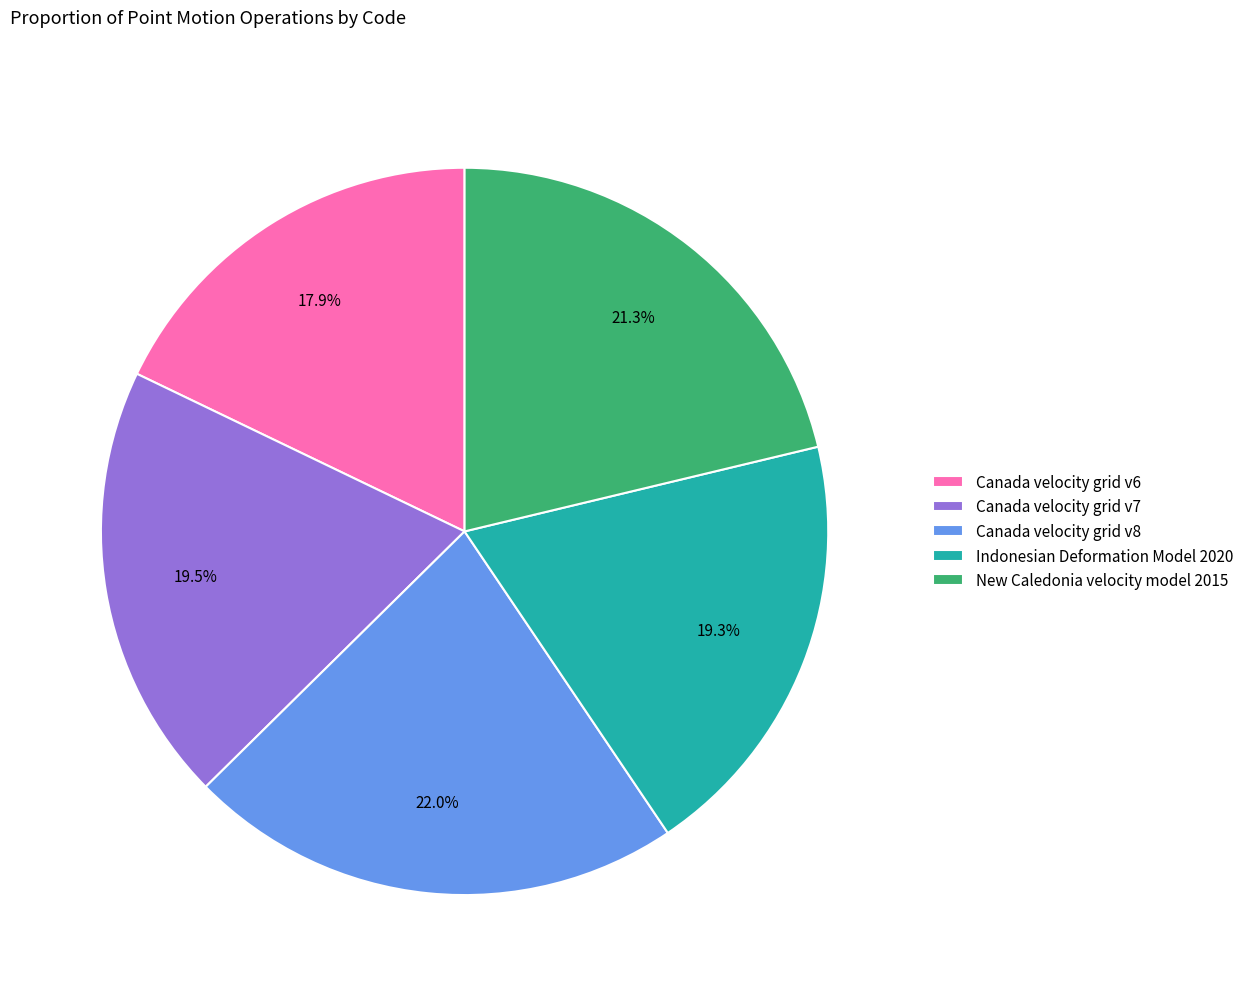

Do Indonesian Deformation Model 2020 and New Caledonia velocity model 2015 together represent more than half of the pie?

No